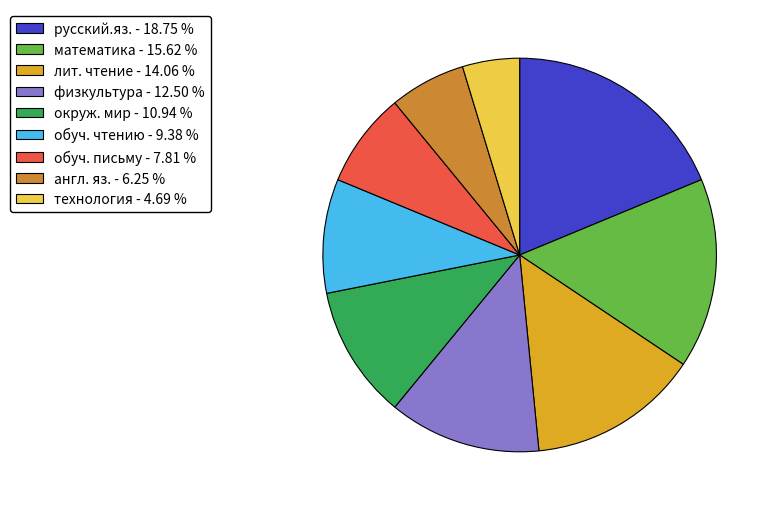

Combined, do лит. чтение and русский.яз. account for over 50%?

No